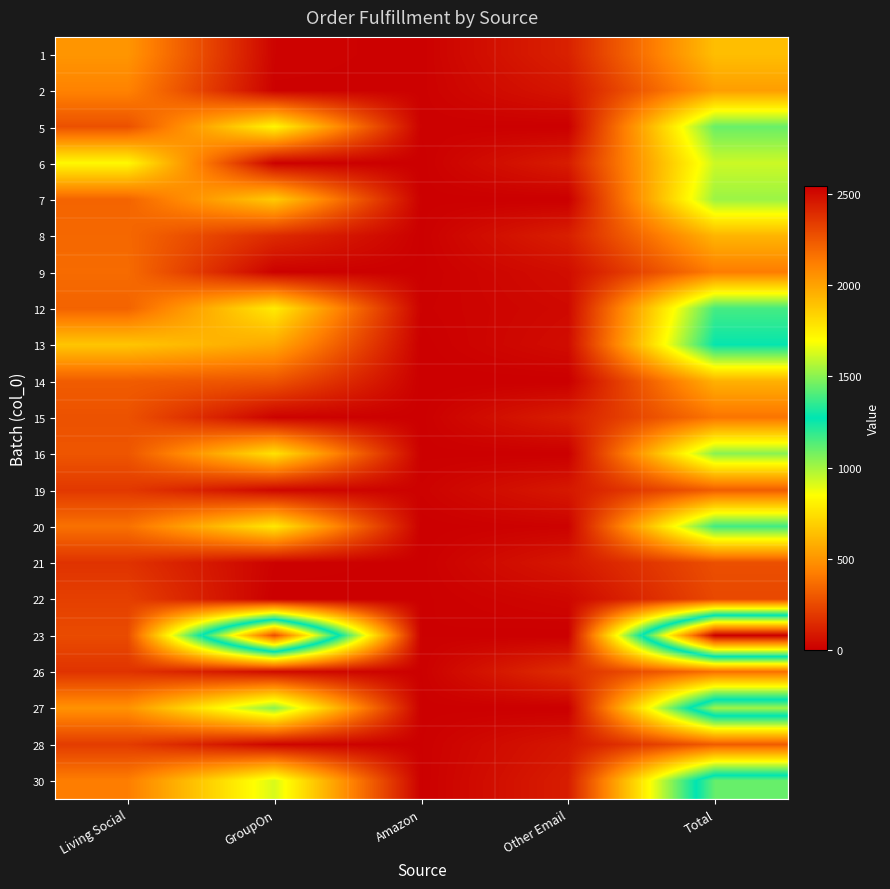

Which has a higher value, Total or Other Email?

Total